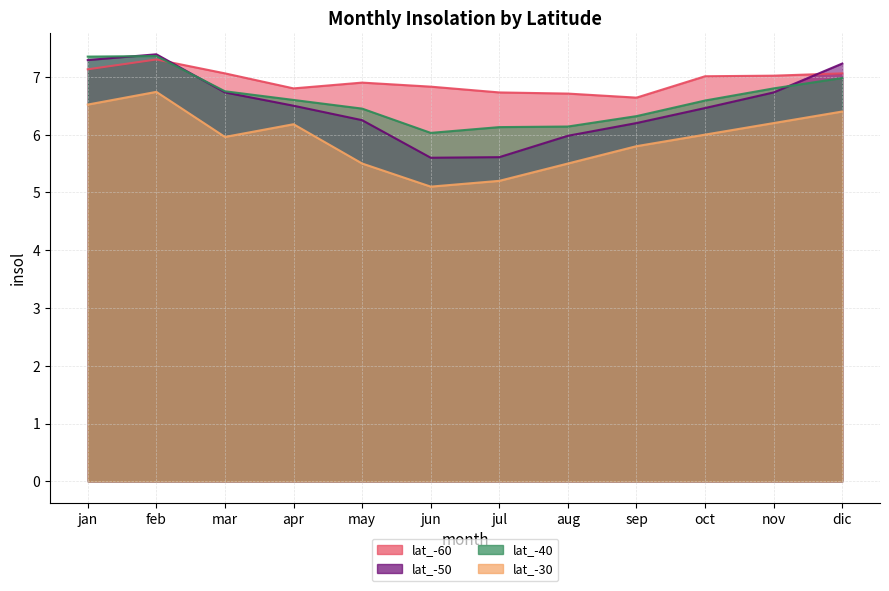

True or false: lat_-60 and lat_-50 cross at least once.

True